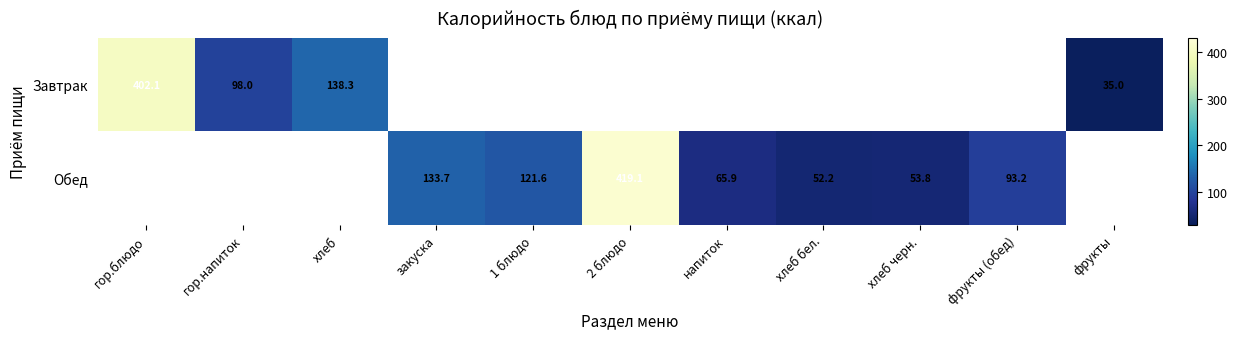

Is it true that Завтрак equals 31.9 at хлеб?

False